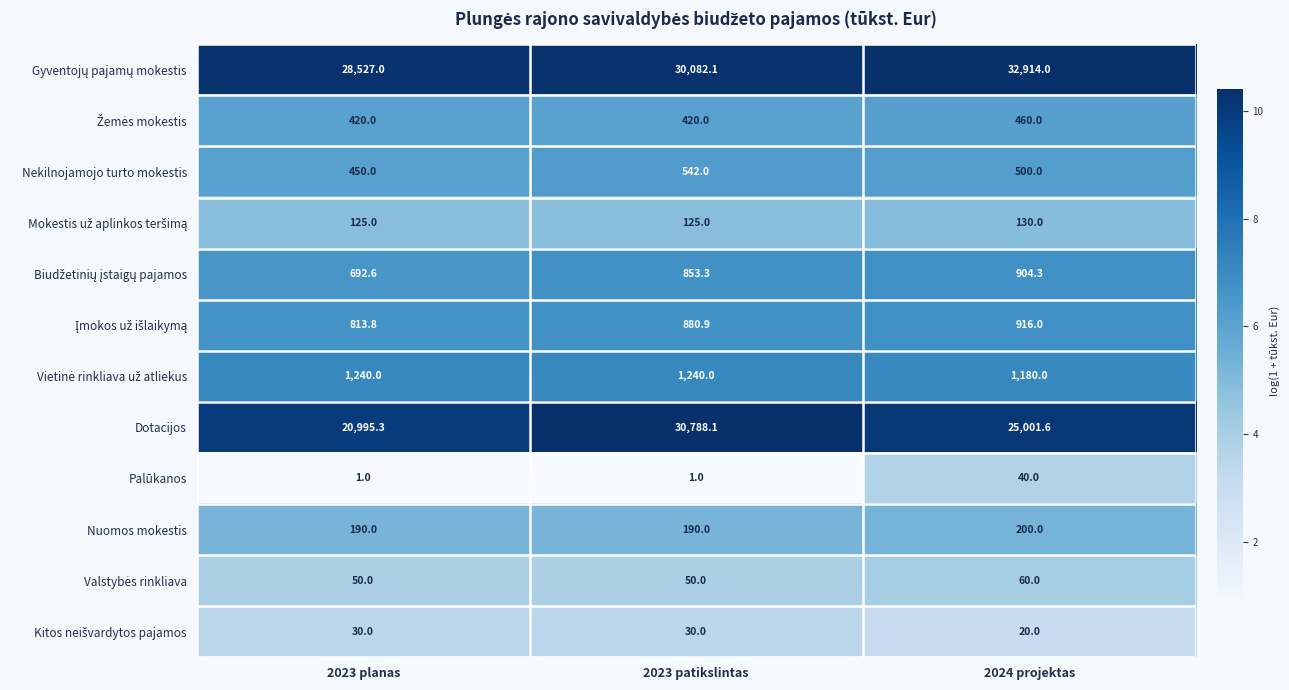

List the labels in order of Dotacijos value, smallest first.

2023 planas, 2024 projektas, 2023 patikslintas